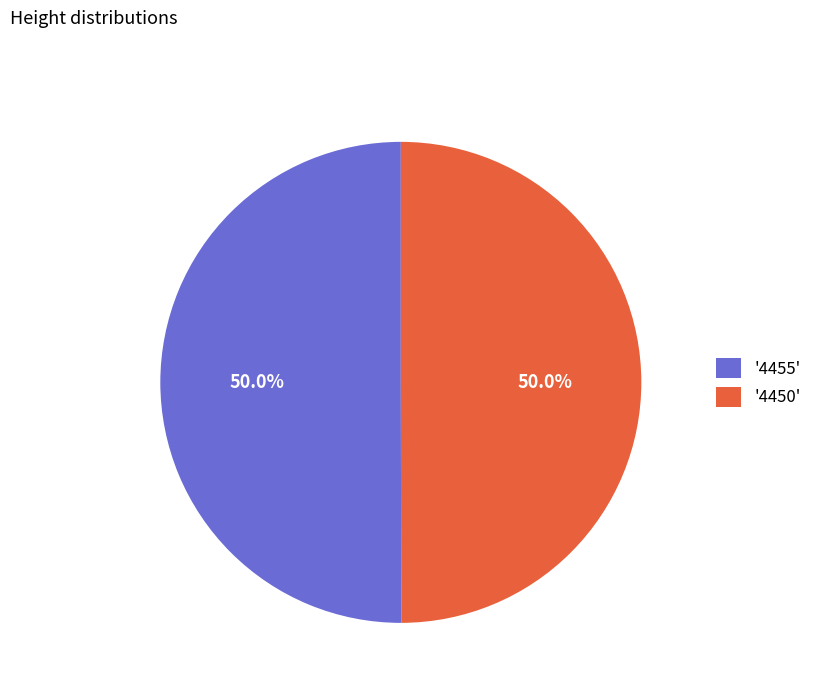

What percentage is NOT represented by '4455'?

50.0%